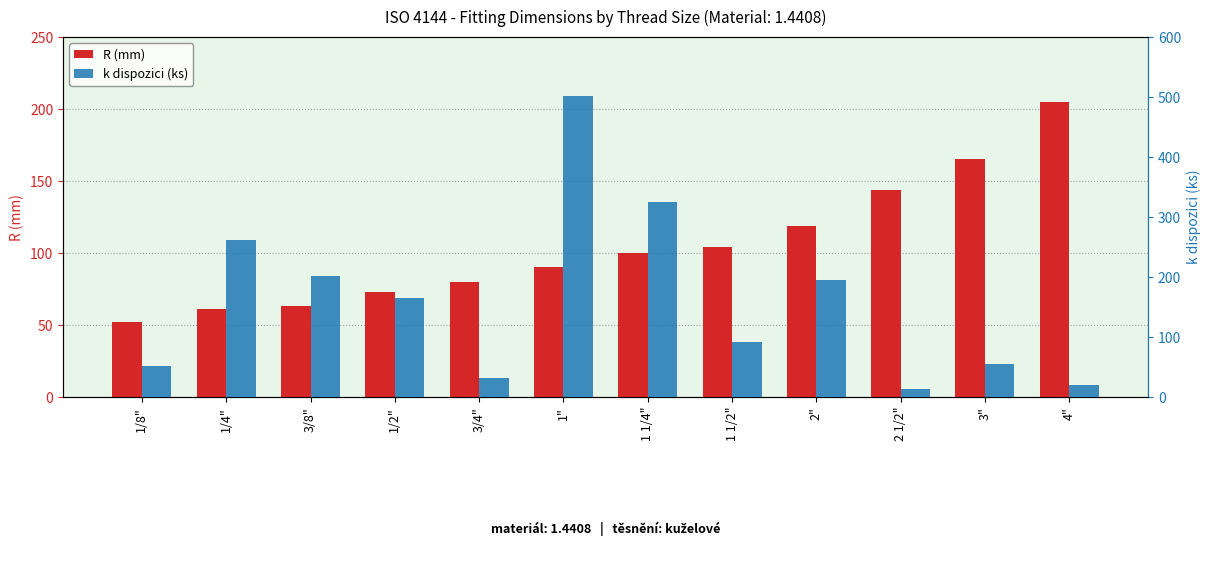

What is the label of the 10th bar from the left?

2 1/2"